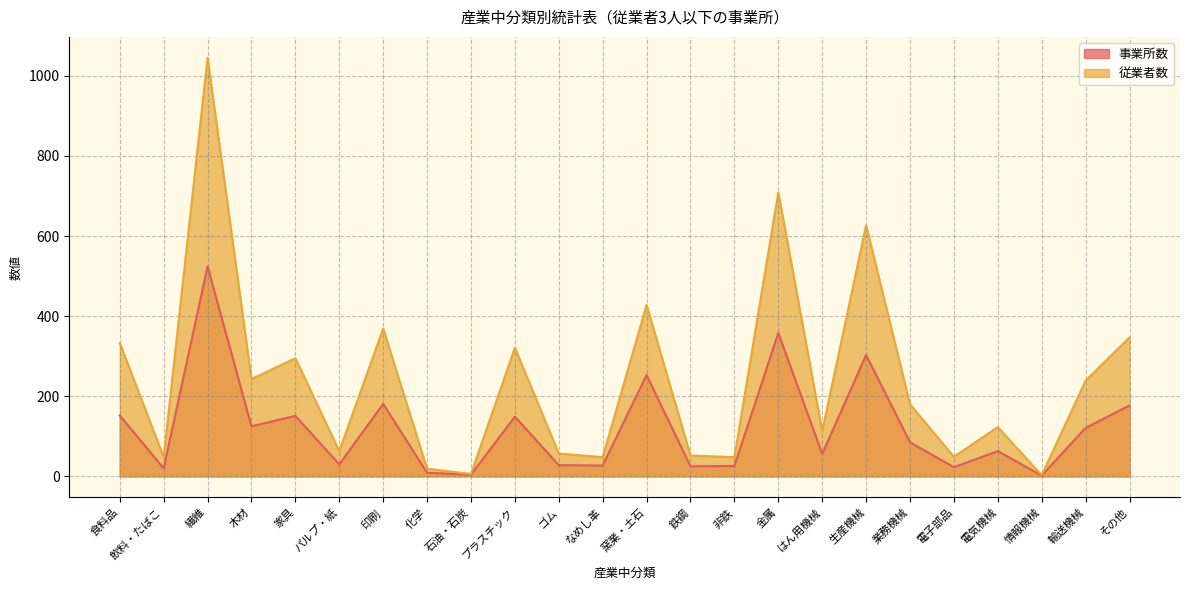

True or false: 事業所数 has a value of 9 at 化学.

True